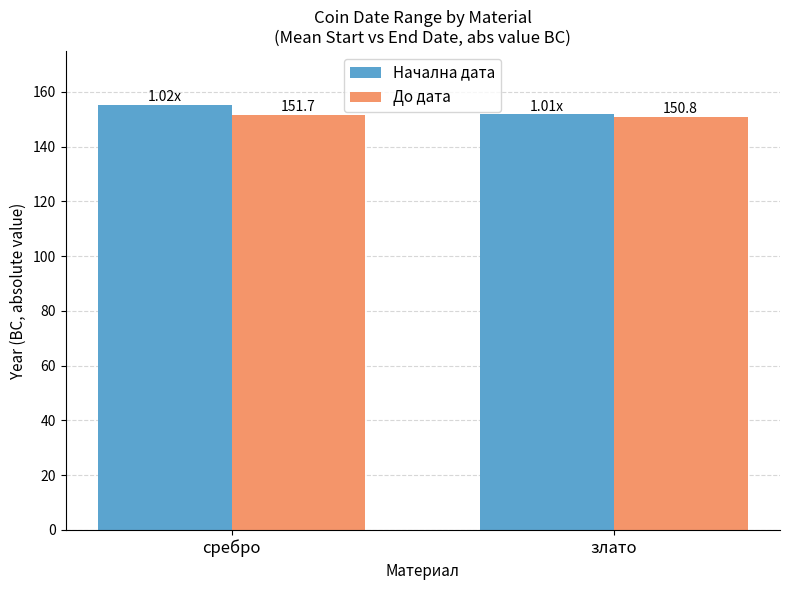

Is the value of Начална дата at сребро greater than the value of До дата at сребро?

Yes